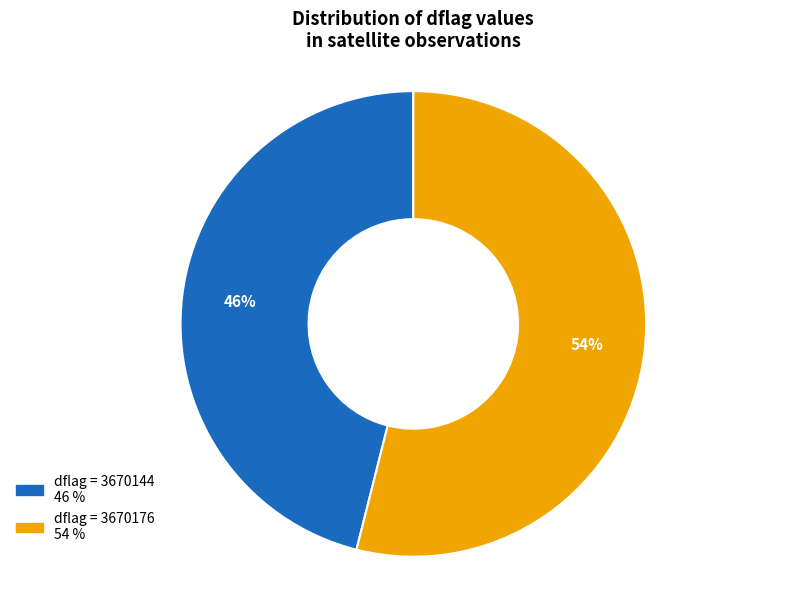

How many slices are in this pie chart?

2